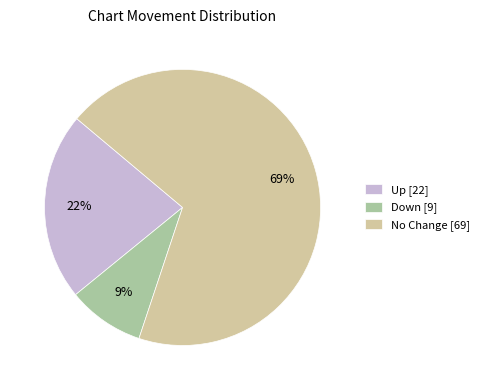

True or false: Down [9] accounts for 3% of the total.

False